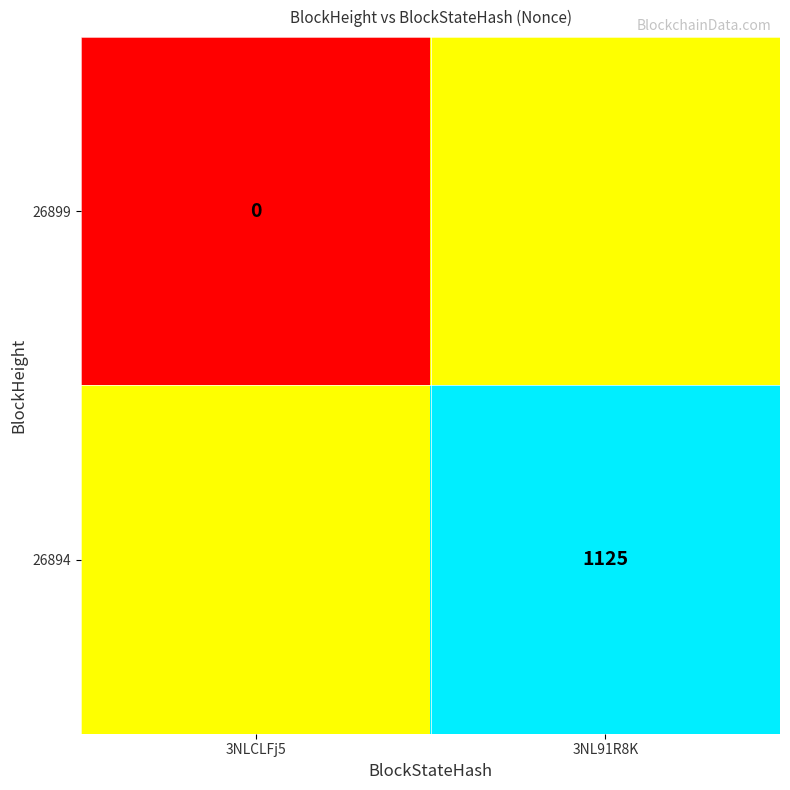

The 26894 series shows 1125.0 at 3NL91R8K. True or false?

True